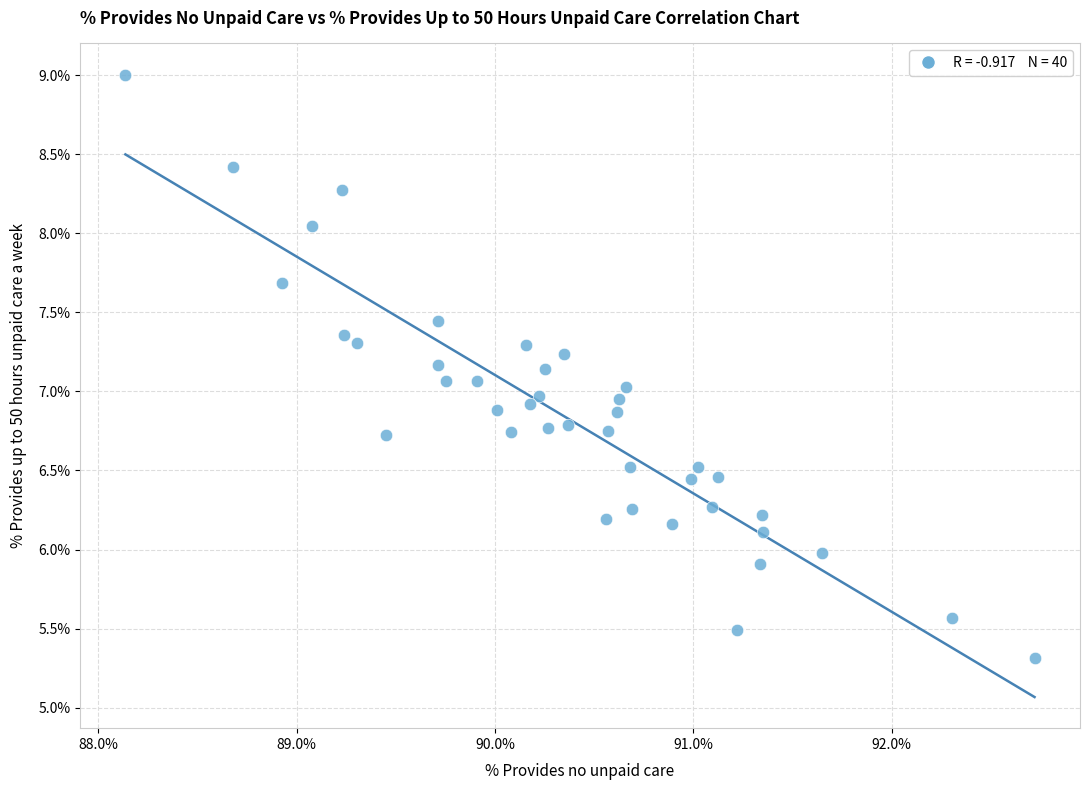

What is the range of X values (max minus min)?

4.6